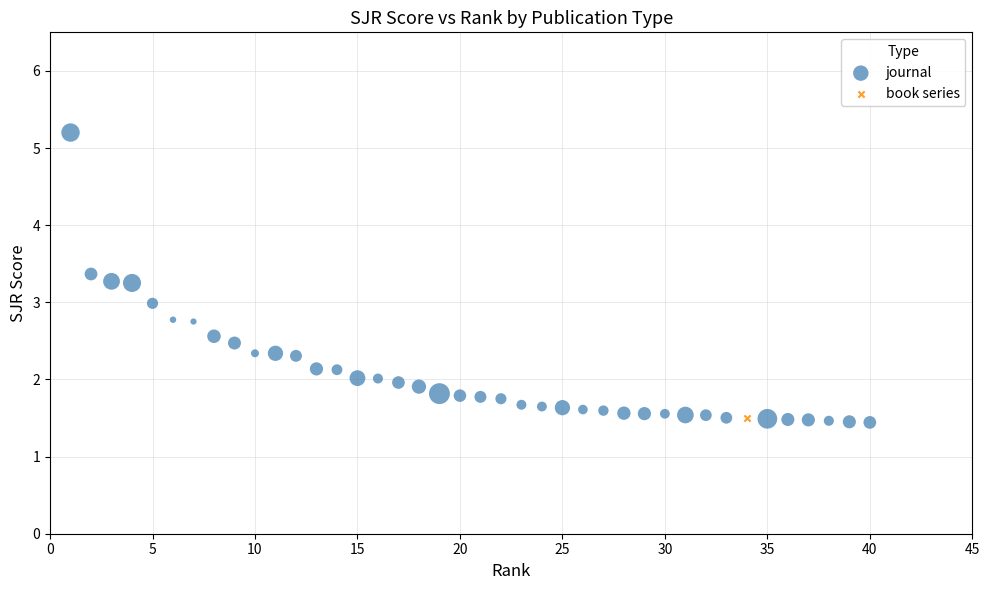

What are all the series names shown in the legend?

journal, book series